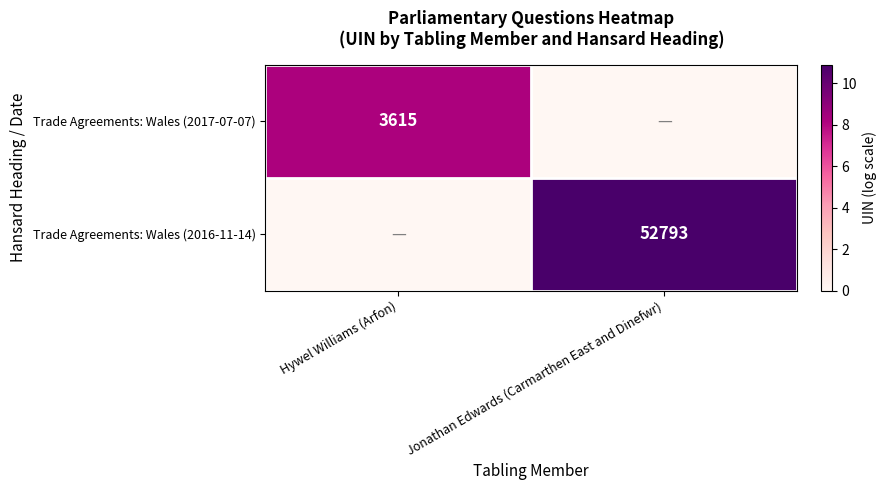

The value of Trade Agreements: Wales (2017-07-07) at Hywel Williams (Arfon) is 3615. True or false?

True